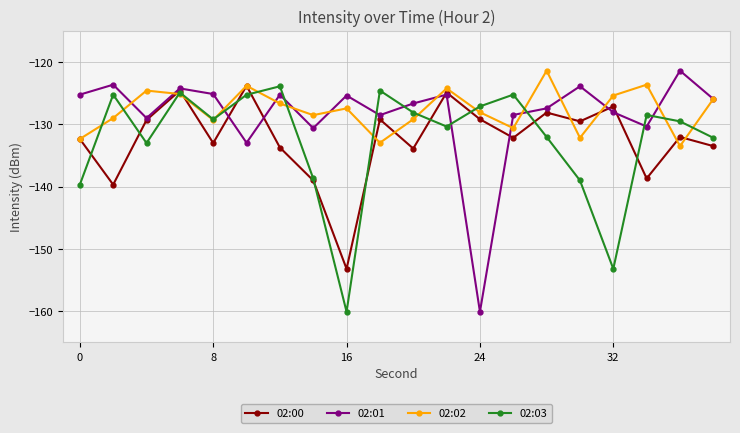

What is the value of the 02:02 point at the 1st from the left?

-132.4